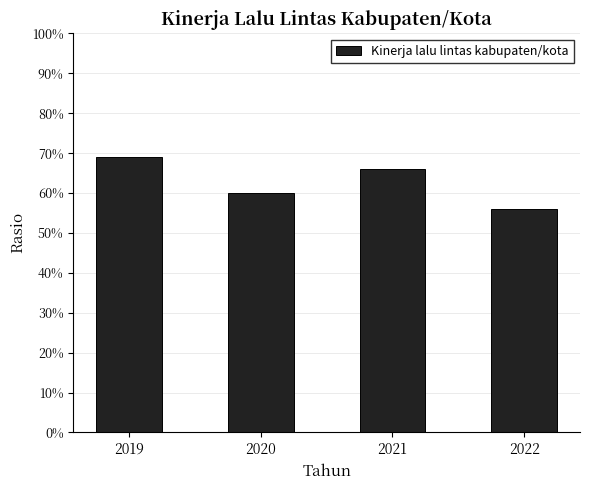

Reading left to right, extract all data points from this chart.

0.7	0.6	0.7	0.6